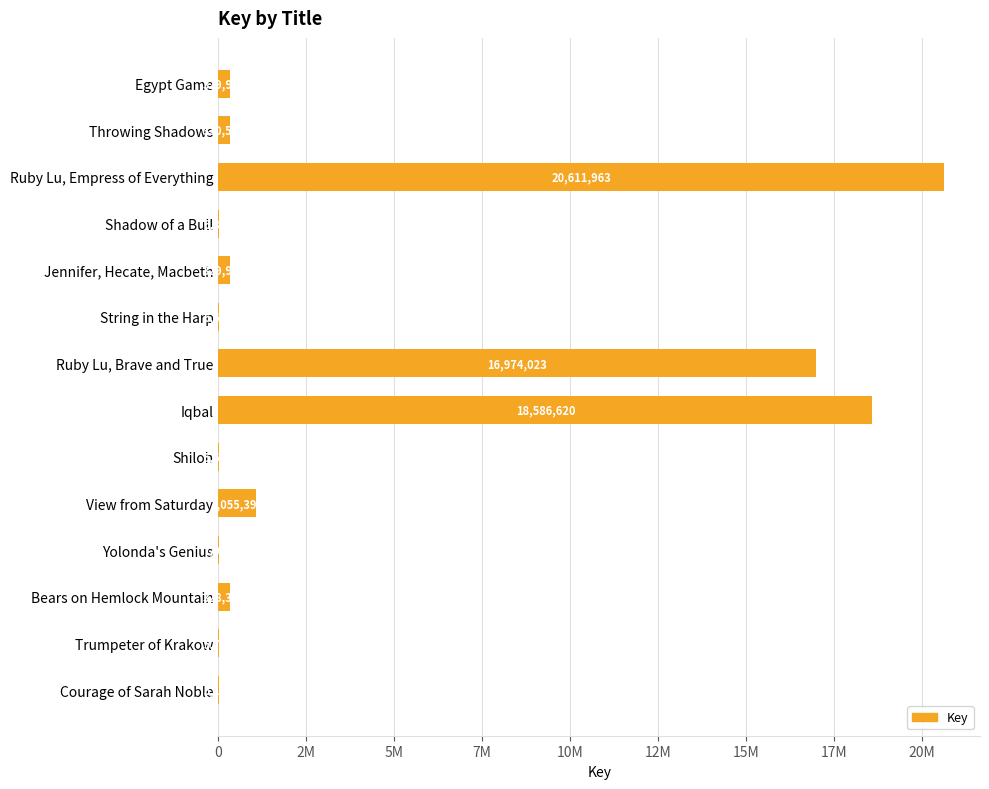

Are the bars horizontal?

Yes